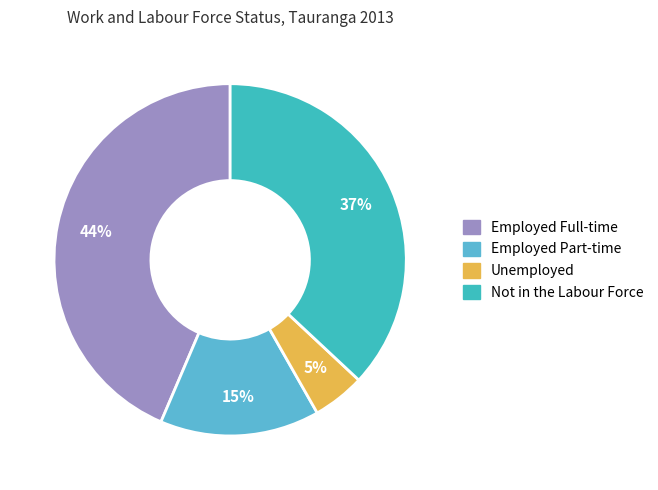

To the nearest percent, what is the average slice percentage?

25%